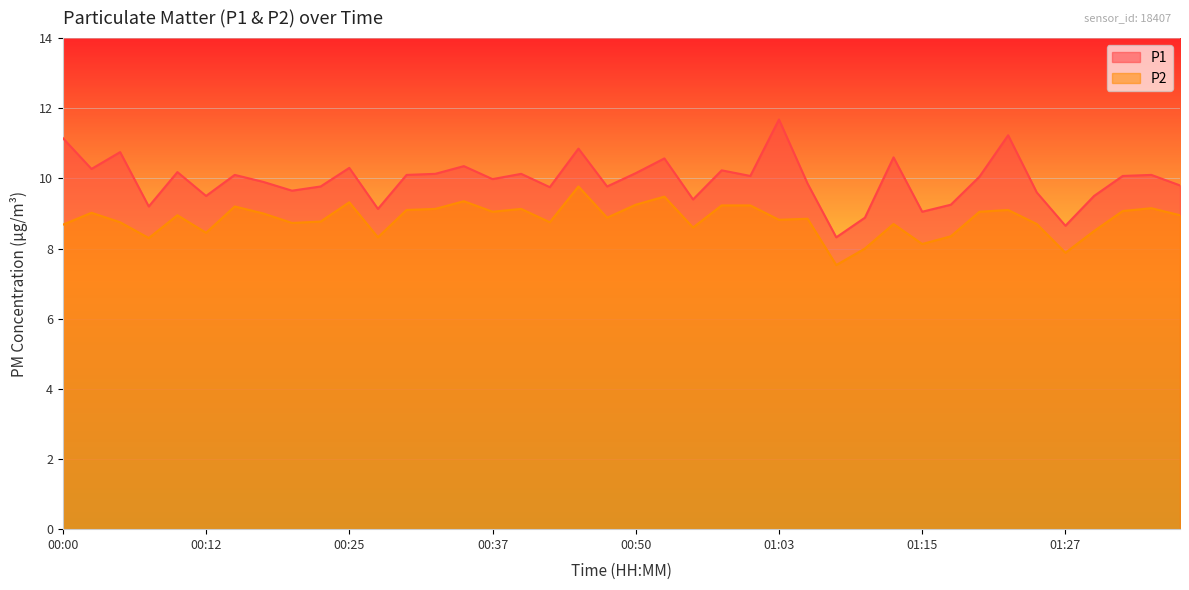

What is the difference between the maximum and minimum values in the P2 series?

2.2